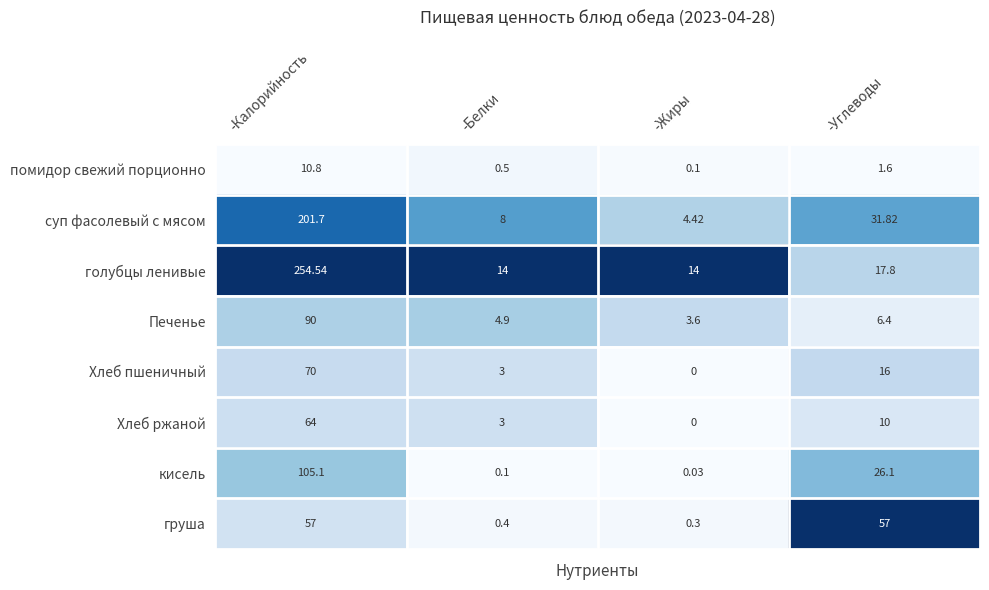

Which series has the widest spread of values?

голубцы ленивые